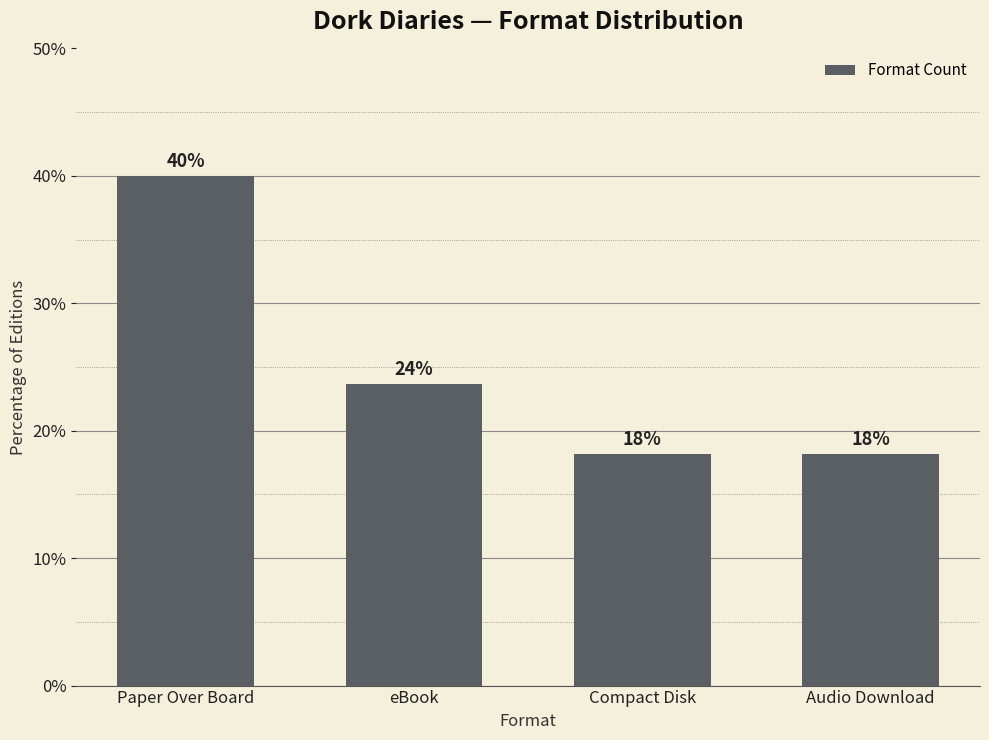

What is the label of the 2nd bar from the left?

eBook